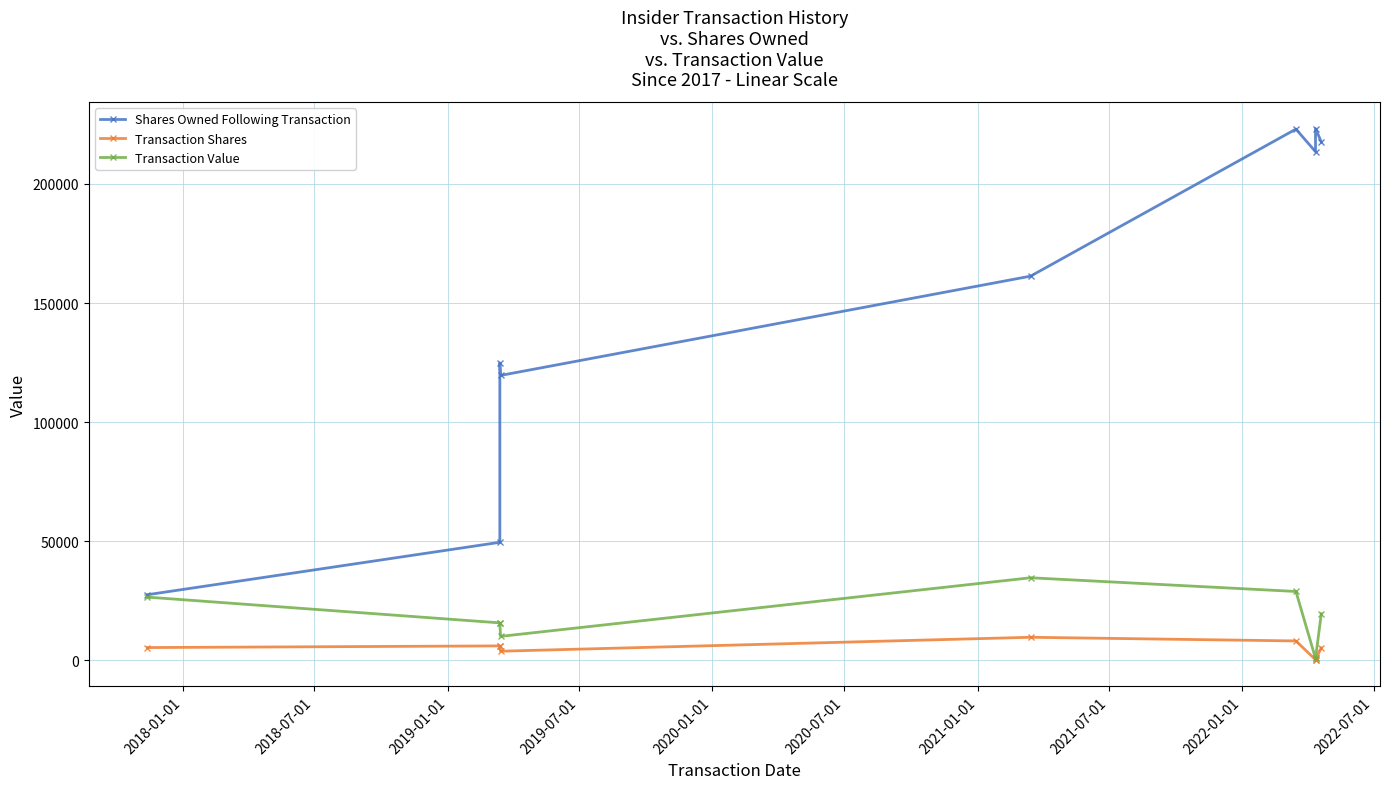

True or false: Transaction Shares and Shares Owned Following Transaction intersect in this chart.

False